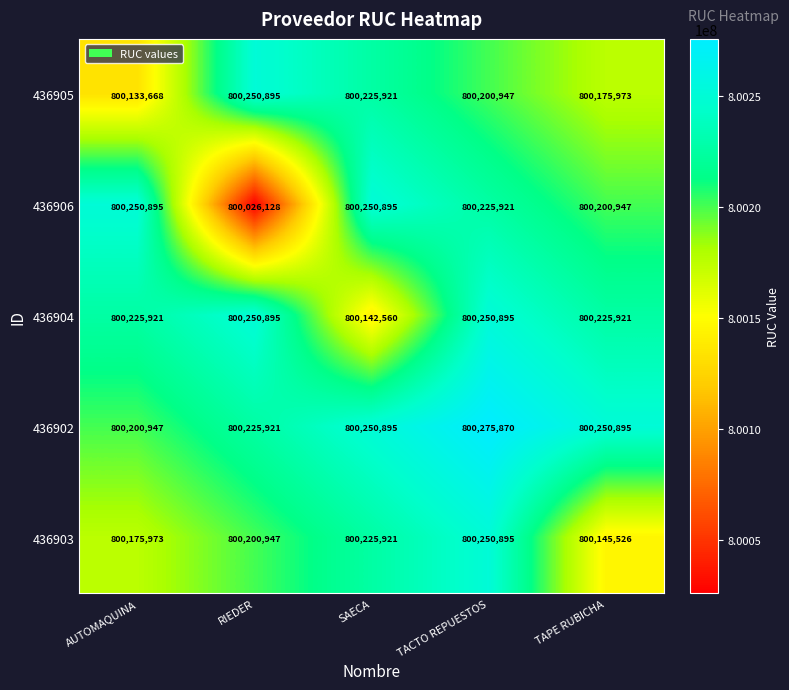

Reading left to right, what are all the values shown in this chart?

436905: AUTOMAQUINA=800133668	RIEDER=800250895	SAECA=800225921	TACTO REPUESTOS=800200947	TAPE RUBICHA=800175973
436906: AUTOMAQUINA=800250895	RIEDER=800026128	SAECA=800250895	TACTO REPUESTOS=800225921	TAPE RUBICHA=800200947
436904: AUTOMAQUINA=800225921	RIEDER=800250895	SAECA=800142560	TACTO REPUESTOS=800250895	TAPE RUBICHA=800225921
436902: AUTOMAQUINA=800200947	RIEDER=800225921	SAECA=800250895	TACTO REPUESTOS=800275870	TAPE RUBICHA=800250895
436903: AUTOMAQUINA=800175973	RIEDER=800200947	SAECA=800225921	TACTO REPUESTOS=800250895	TAPE RUBICHA=800145526